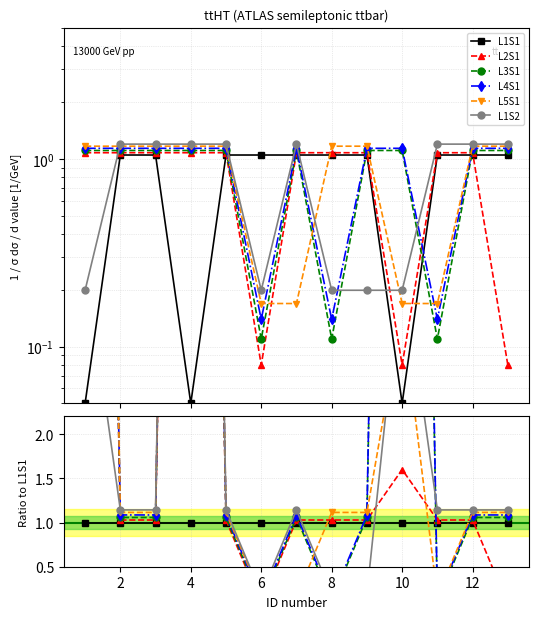

How many lines are shown in the chart?

6